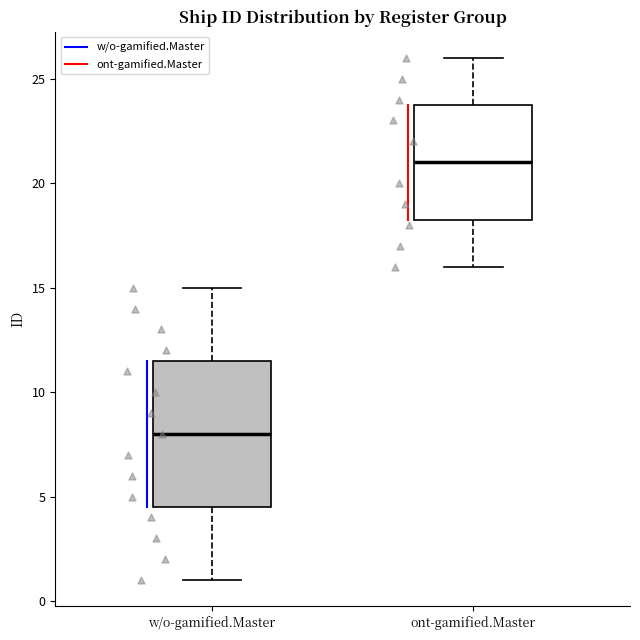

Reading left to right, read every box against the y-axis: the position of its median line, the range the box covers, and the ends of its whiskers. The values are not printed on the chart, so give them approximately, as read against the axis.

w/o-gamified.Master: median 8.0, box 4.5 to 11.5, whiskers 1.0 to 15.0
ont-gamified.Master: median 21.0, box 18.5 to 24.0, whiskers 16.0 to 26.0